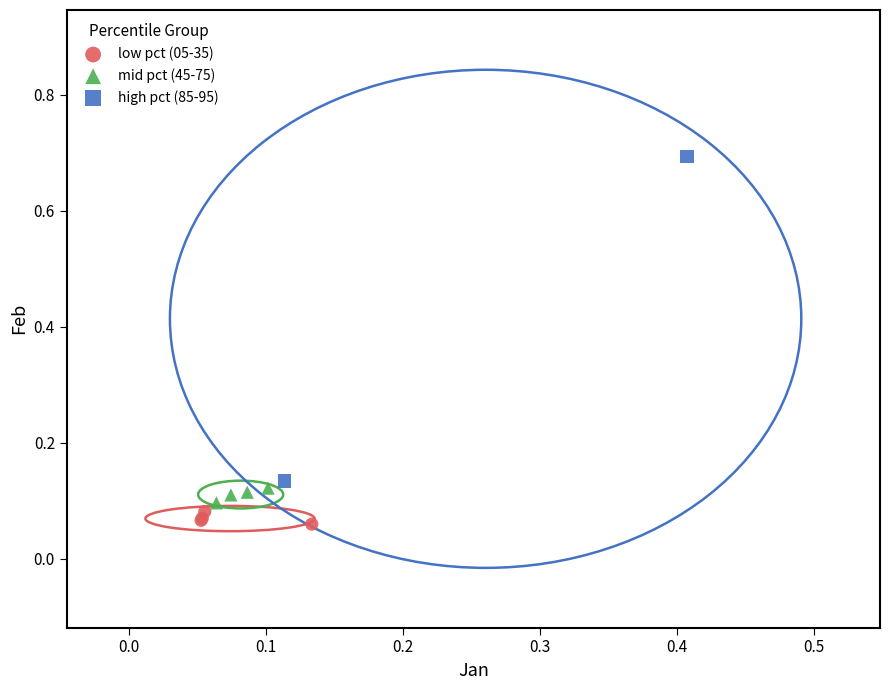

Which series contains the lowest Y value?

low pct (05-35)